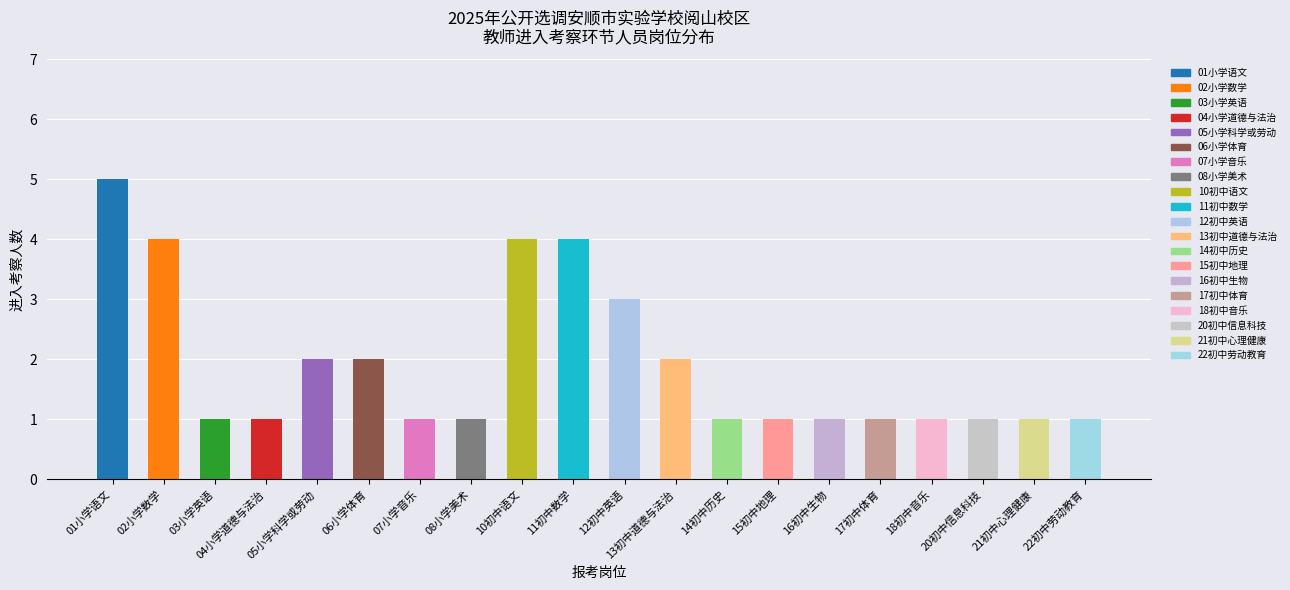

What value does the data have at 18初中音乐?

1